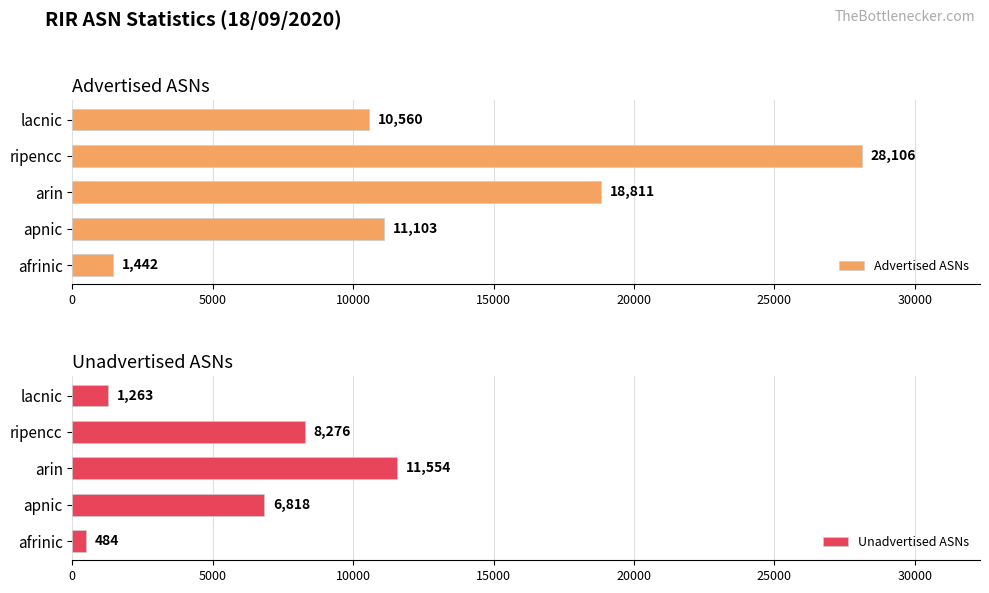

At which label does Advertised ASNs reach its minimum?

afrinic